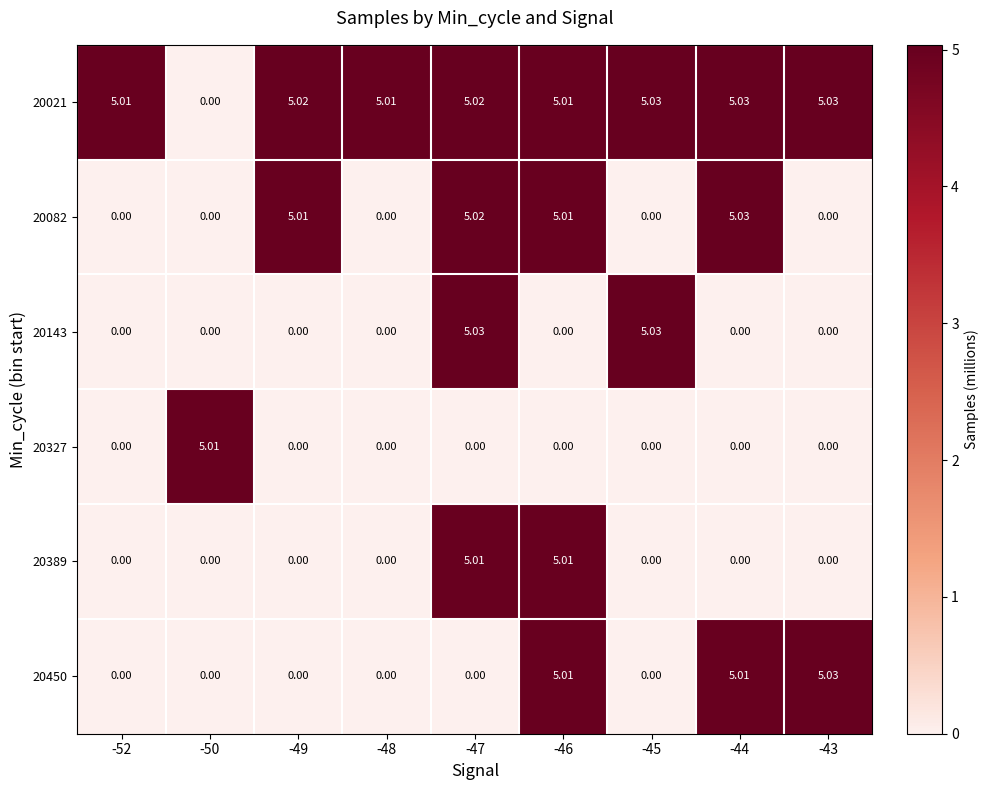

Is the value of 20021 at -45 greater than the value of 20327 at -49?

Yes